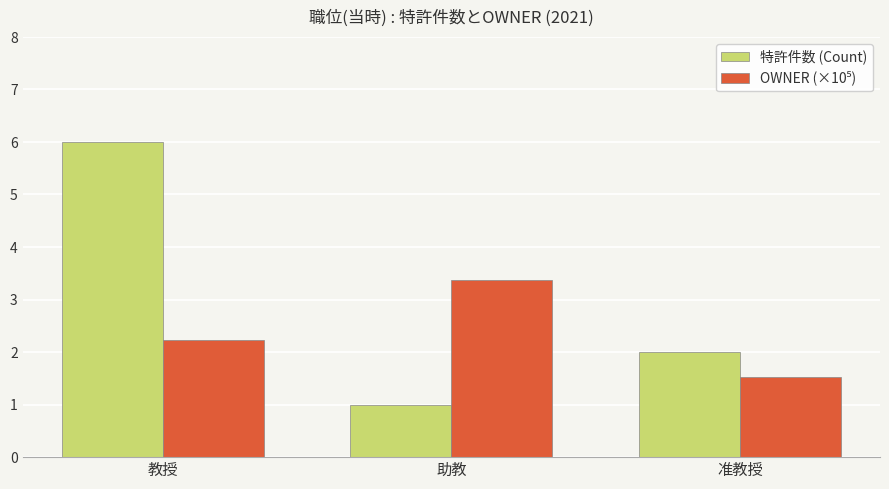

Which category has the highest value across all series?

教授